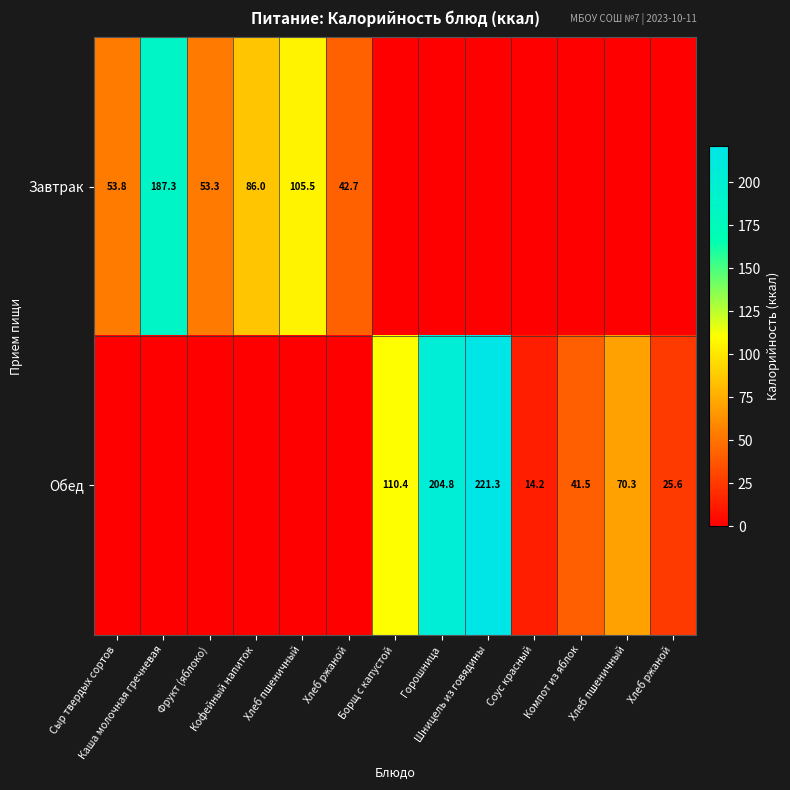

How many positive values does the Обед series have?

7